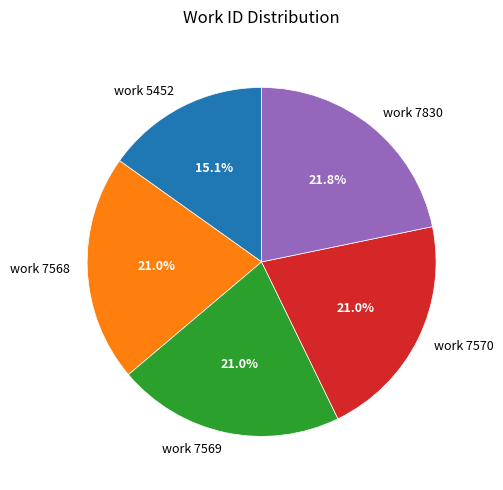

The work 7830 slice represents 36% of the pie. True or false?

False